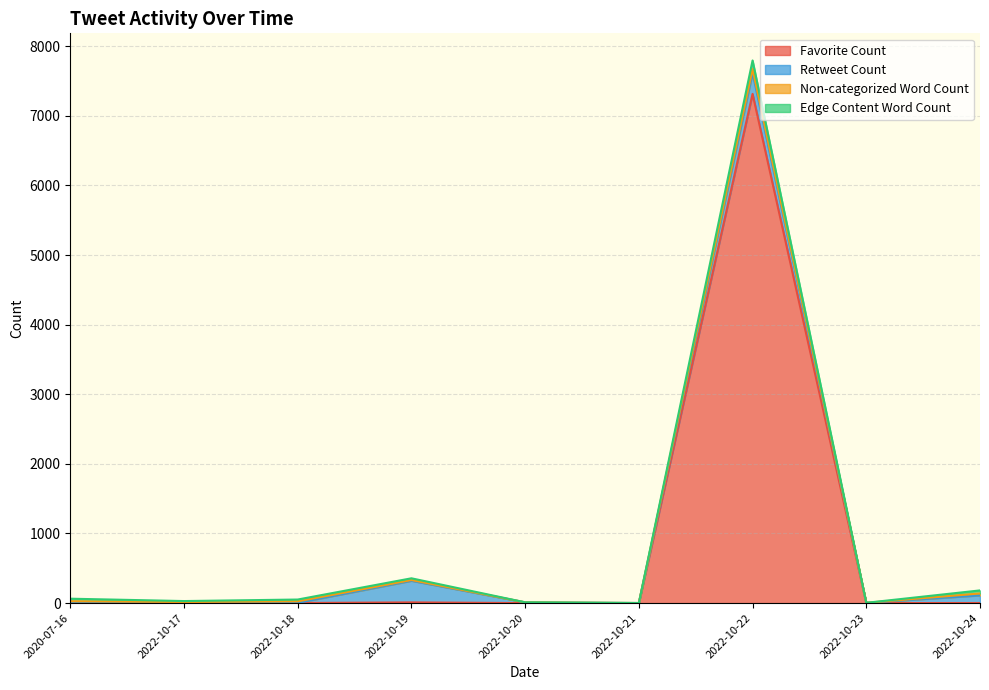

Is it true that Edge Content Word Count equals 0 at 2022-10-24?

True